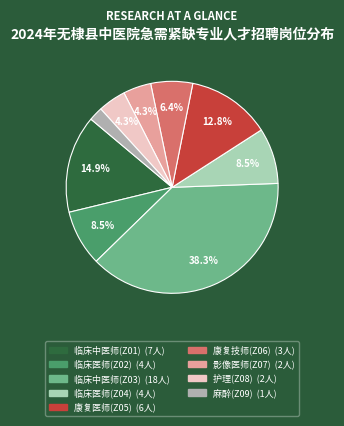

To the nearest percent, what percentage of the pie is 麻醉(Z09)?

2%